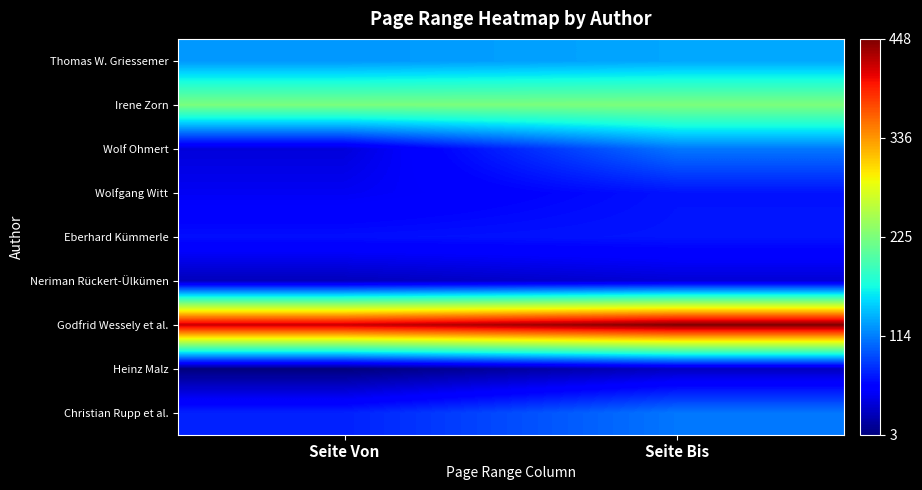

Which category has the lowest value across all series?

Seite Von